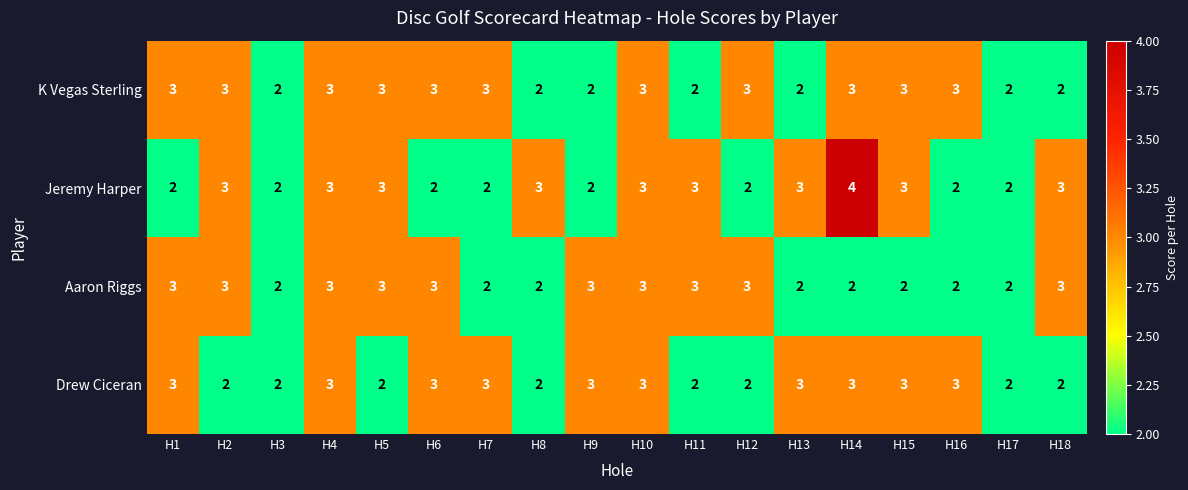

Which series has the largest range (max minus min)?

Jeremy Harper